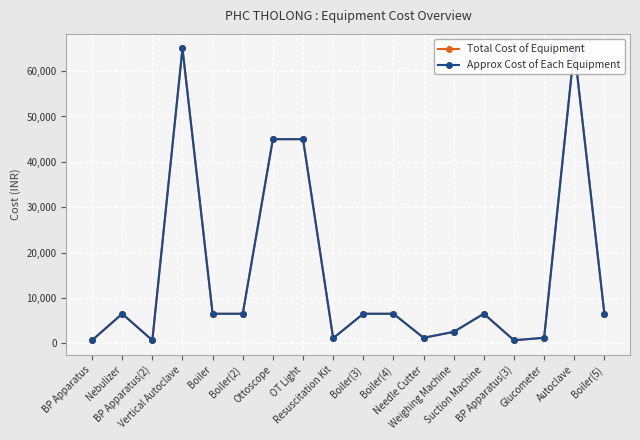

What are all the series names shown in the legend?

Total Cost of Equipment, Approx Cost of Each Equipment